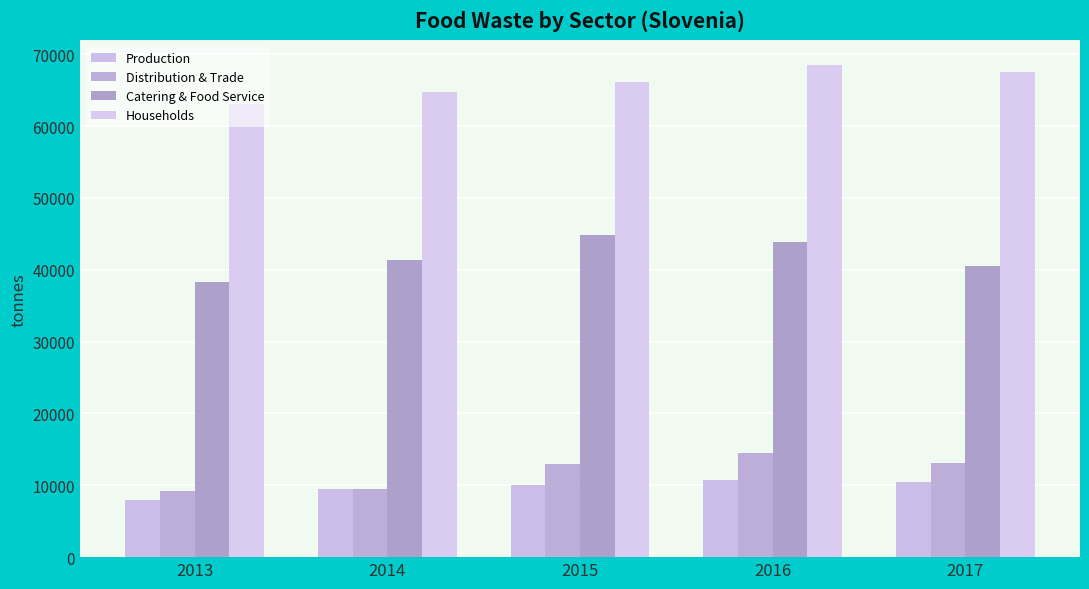

What is the difference between the second highest and second lowest values in the Distribution & Trade series?

3637